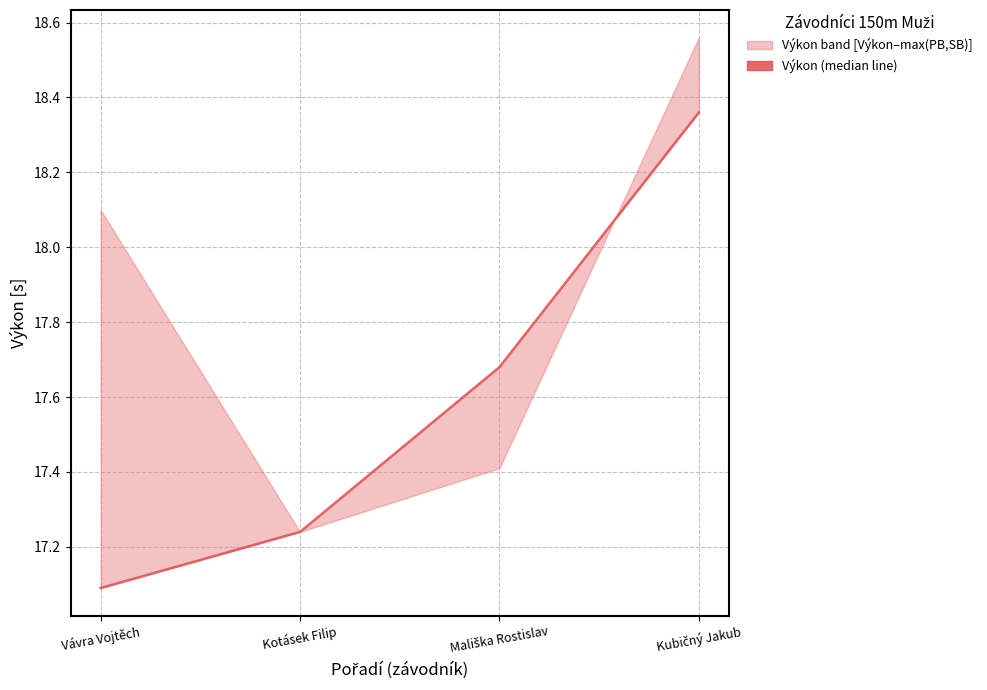

What is the difference between the values at Vávra Vojtěch and Mališka Rostislav?

0.6